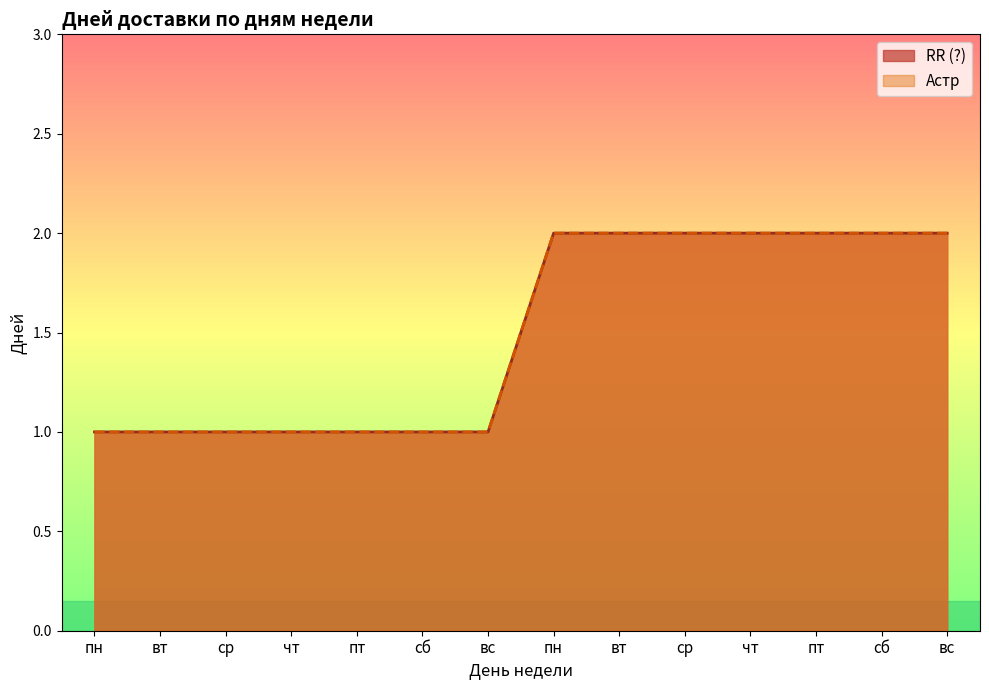

True or false: RR (?) and Астр intersect in this chart.

False